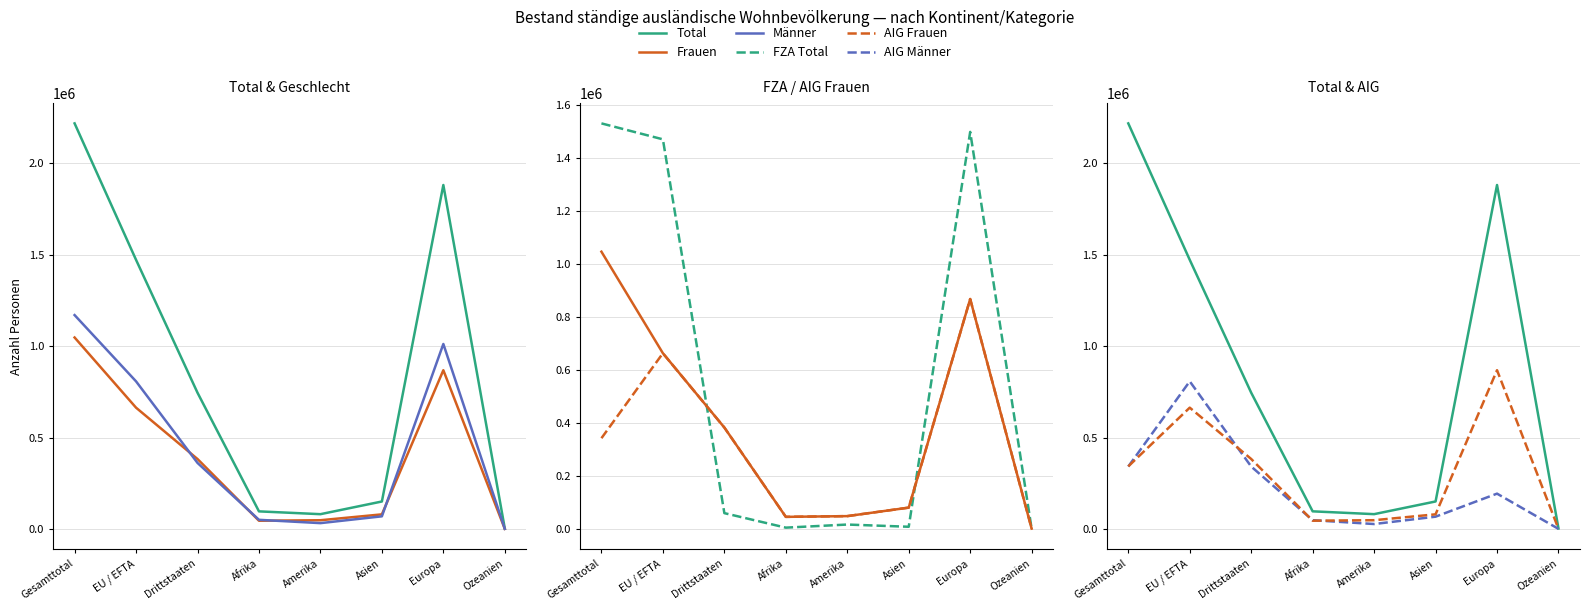

At how many categories does at least one series exceed 1867321?

2